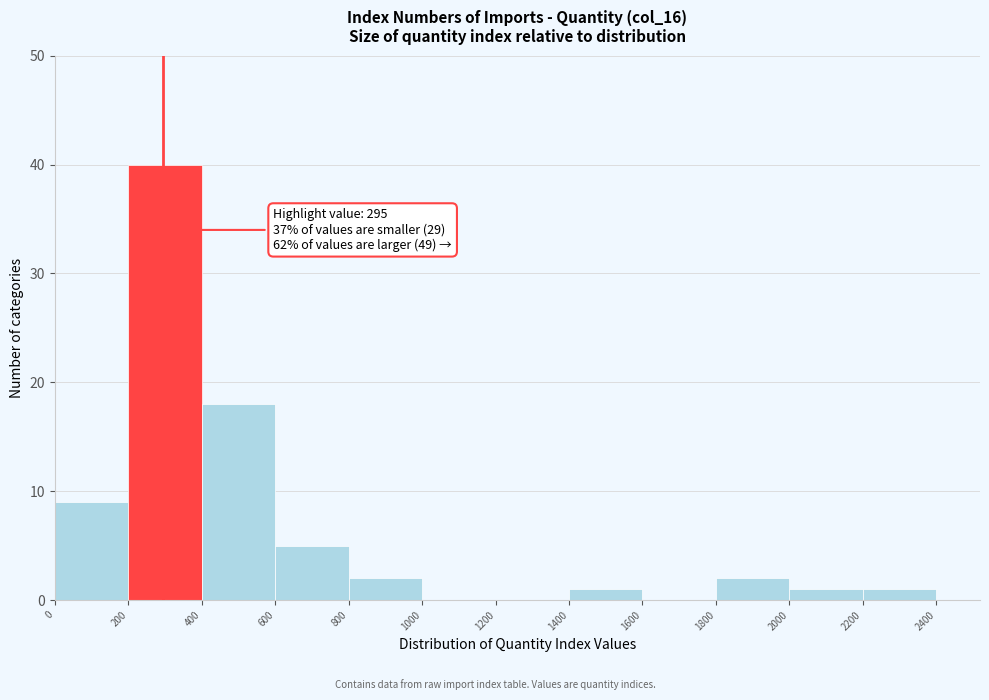

Which range on the x-axis has the tallest bar?

200 to 400